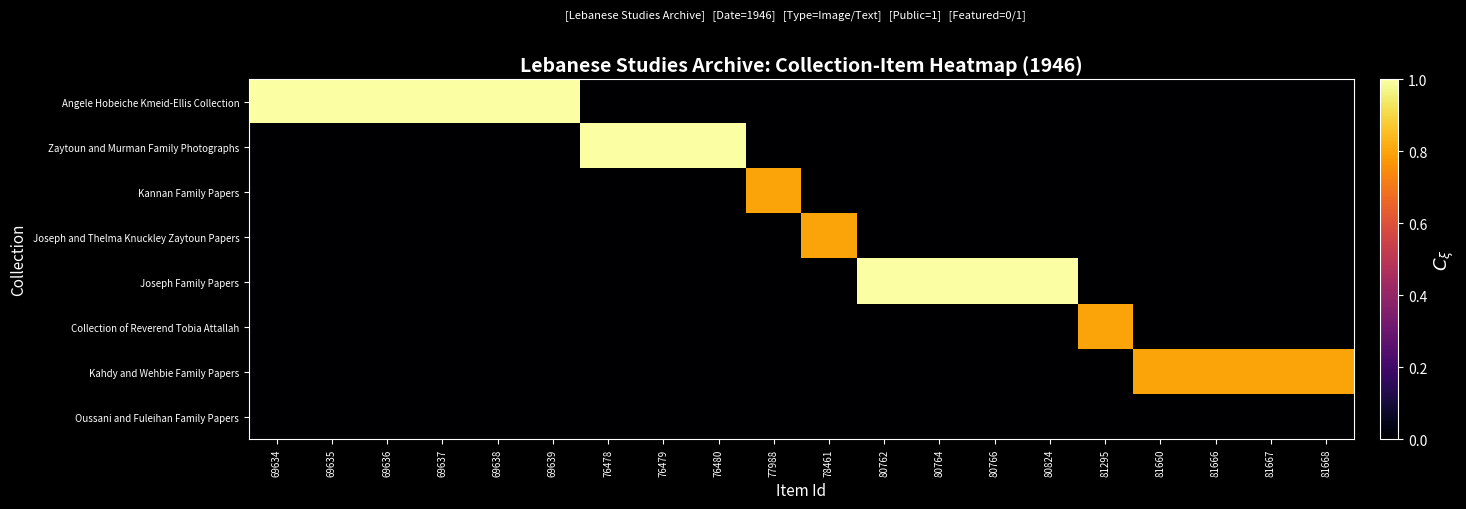

At which category is the sum across all series the highest?

69634